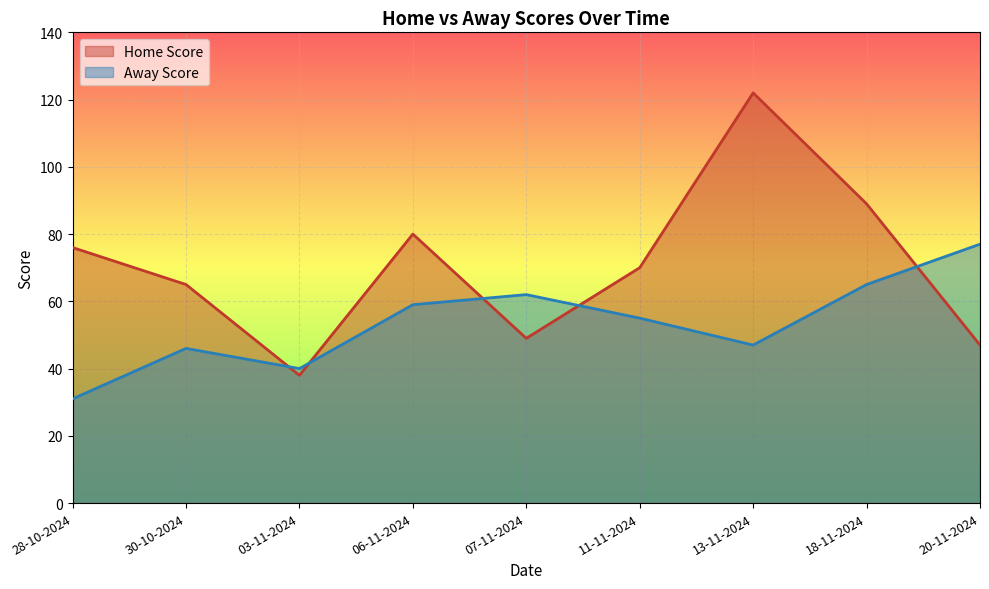

What is the difference between the maximum and minimum values in the Away Score series?

46